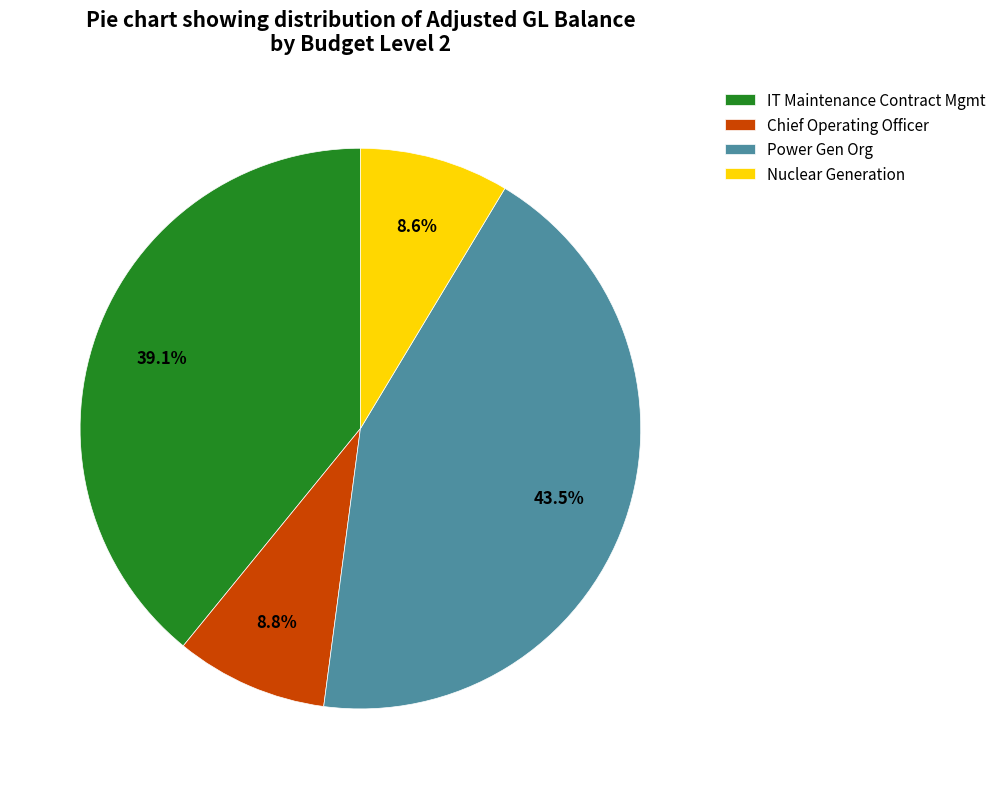

Does Power Gen Org represent more than half of the total?

No